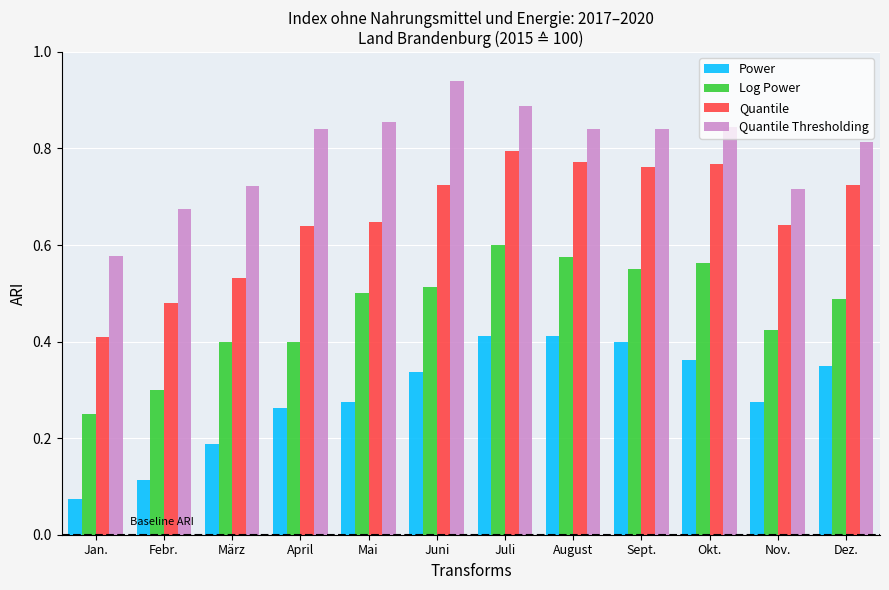

Which category has the highest value in the Quantile Thresholding series?

Juni